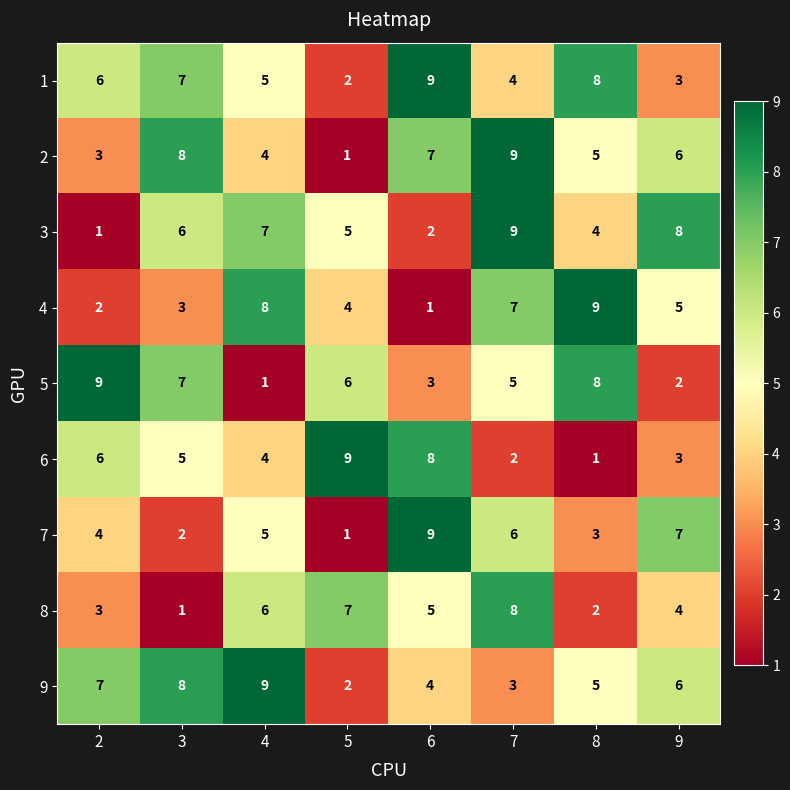

What is the average value of the 3 series?

5